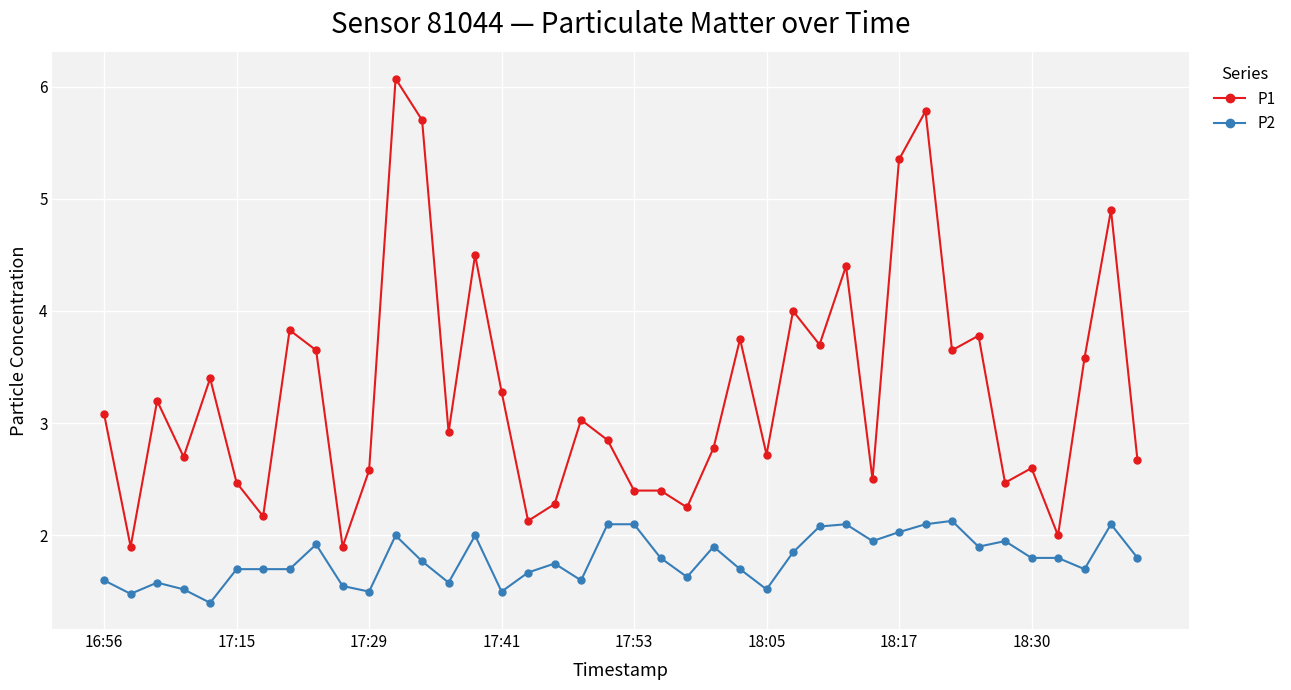

What is the greatest value displayed?

6.1